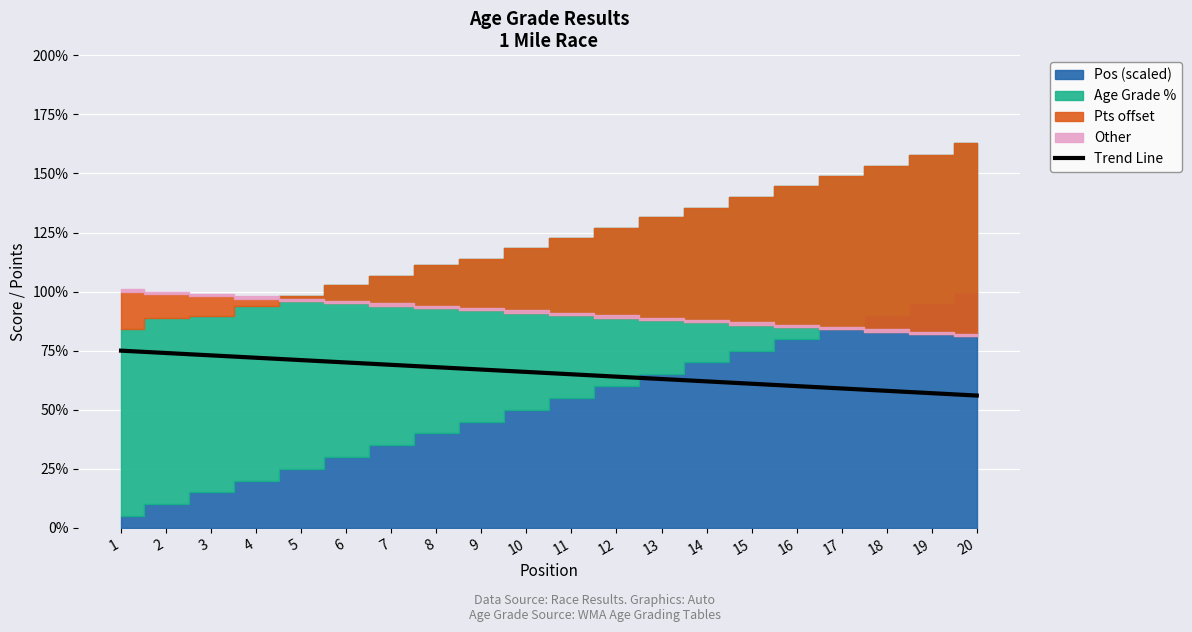

What is the approximate value at 10?

0.7